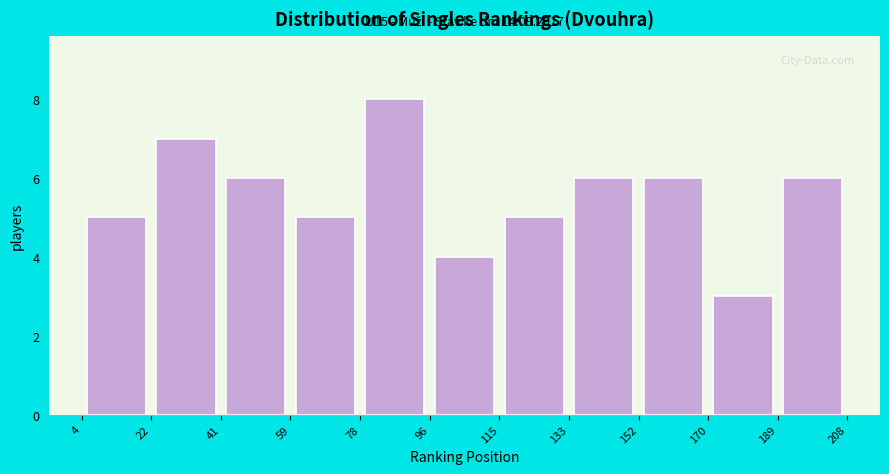

Which range on the x-axis has the tallest bar?

78 to 96